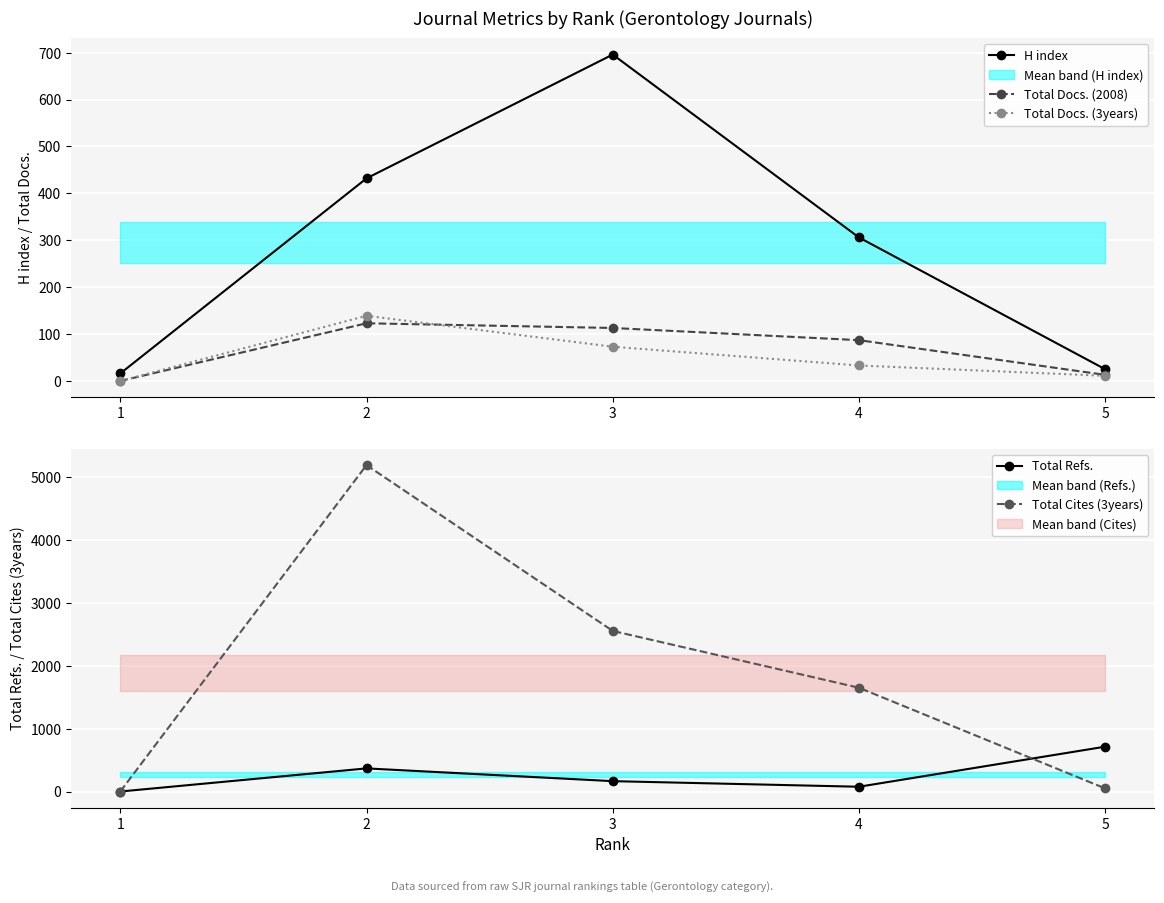

How many positive values does the Total Docs. (2008) series have?

4